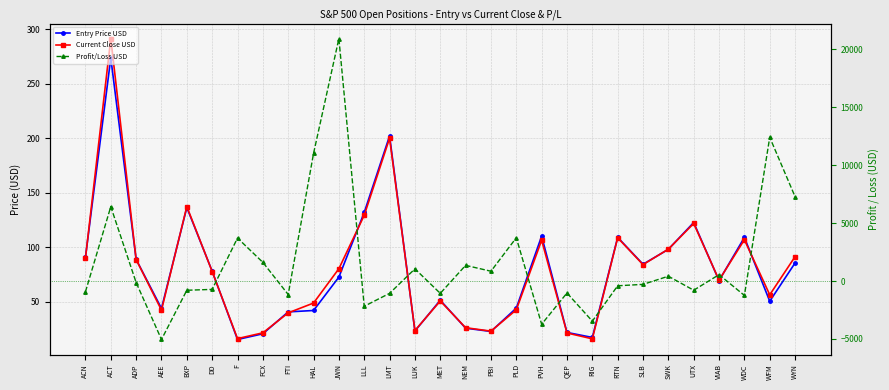

At which label does Current Close USD reach its minimum?

RIG